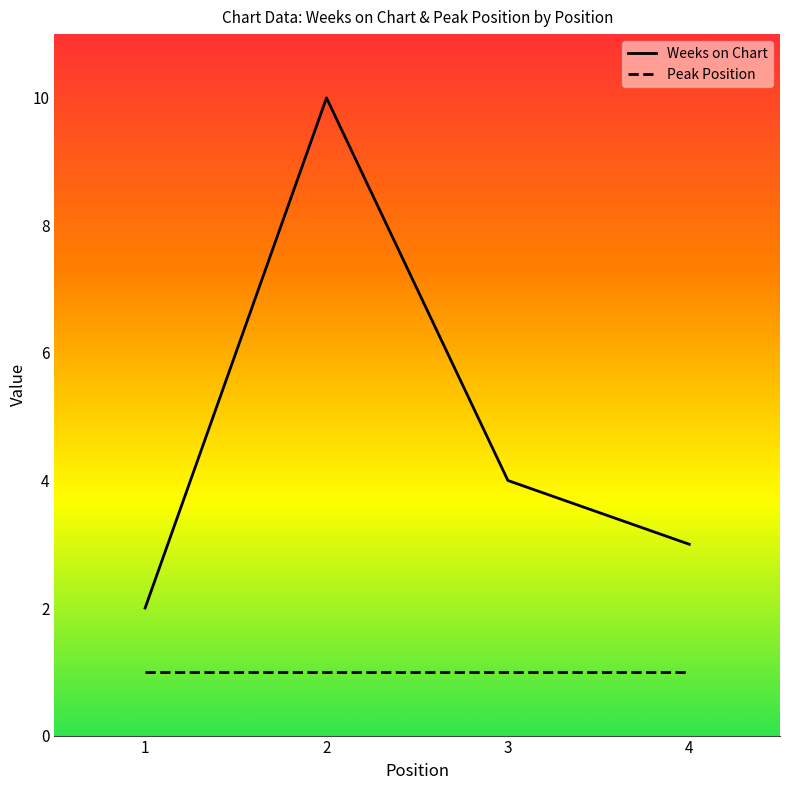

True or false: the data shows 1 at 4.

False